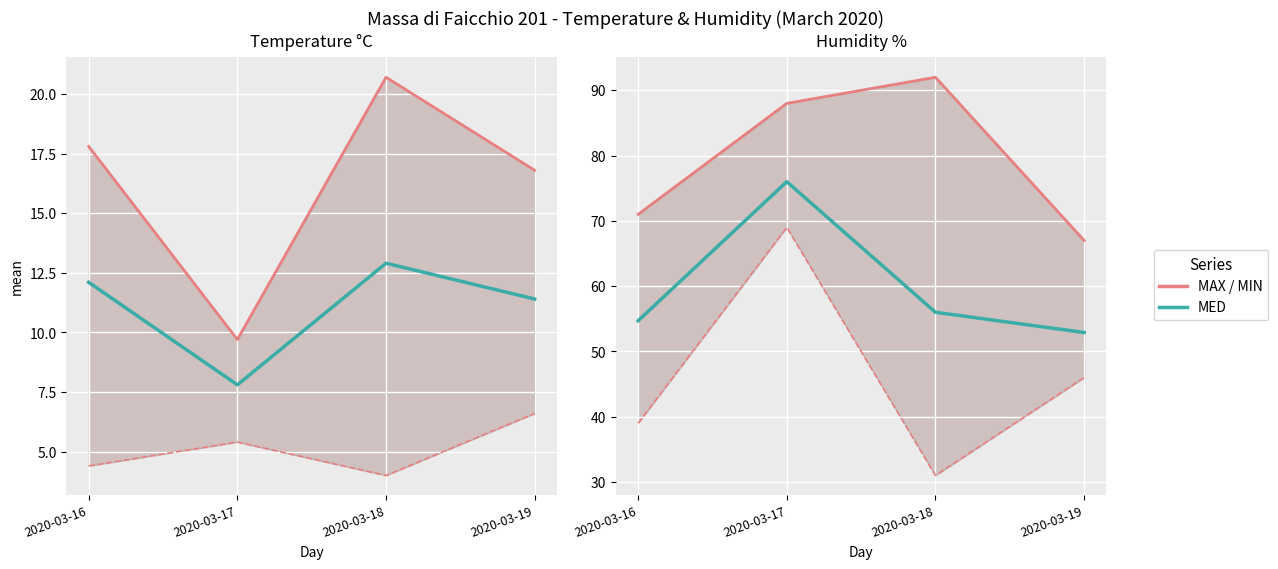

Which series has the widest spread of values?

Humidity MIN